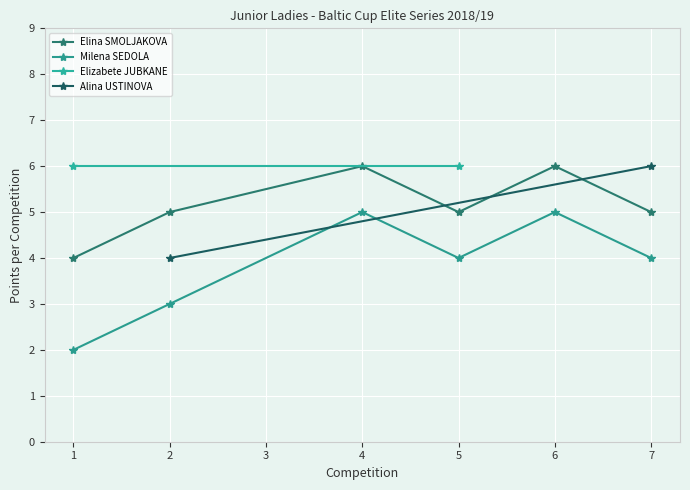

How many interior local valleys does the Elina SMOLJAKOVA series have?

1